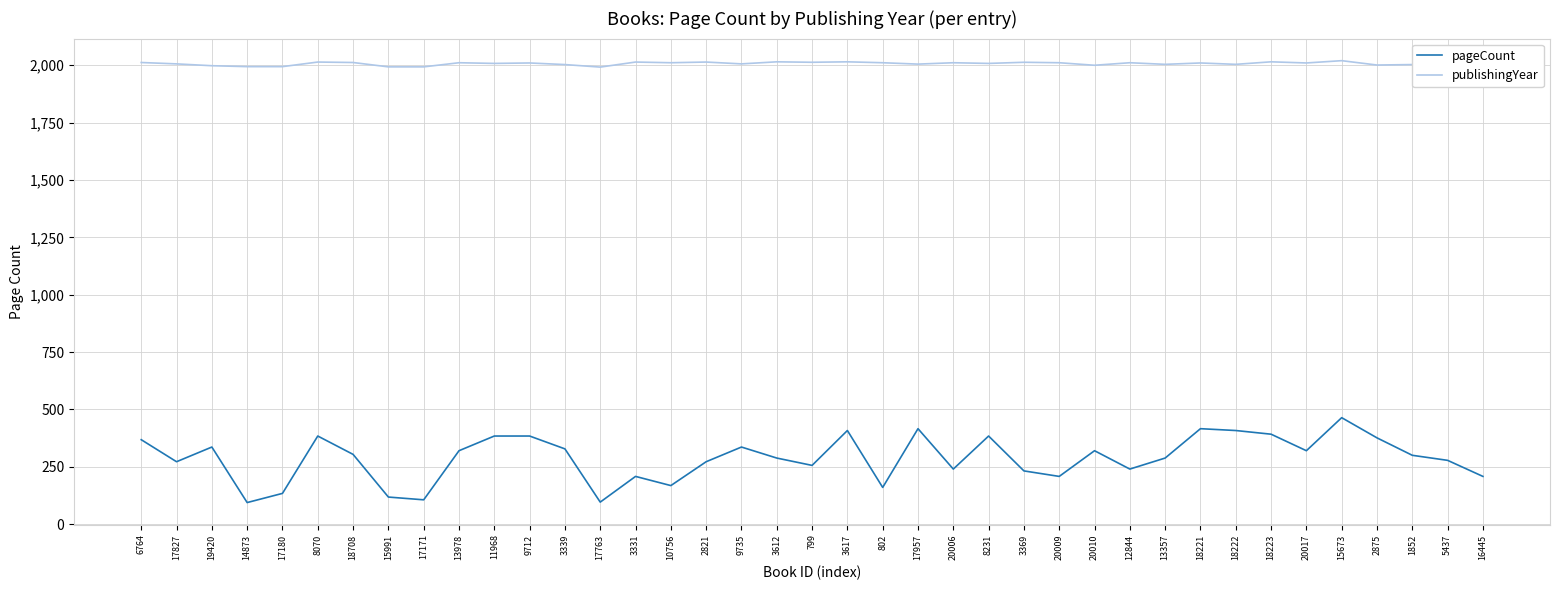

True or false: publishingYear and pageCount intersect in this chart.

False